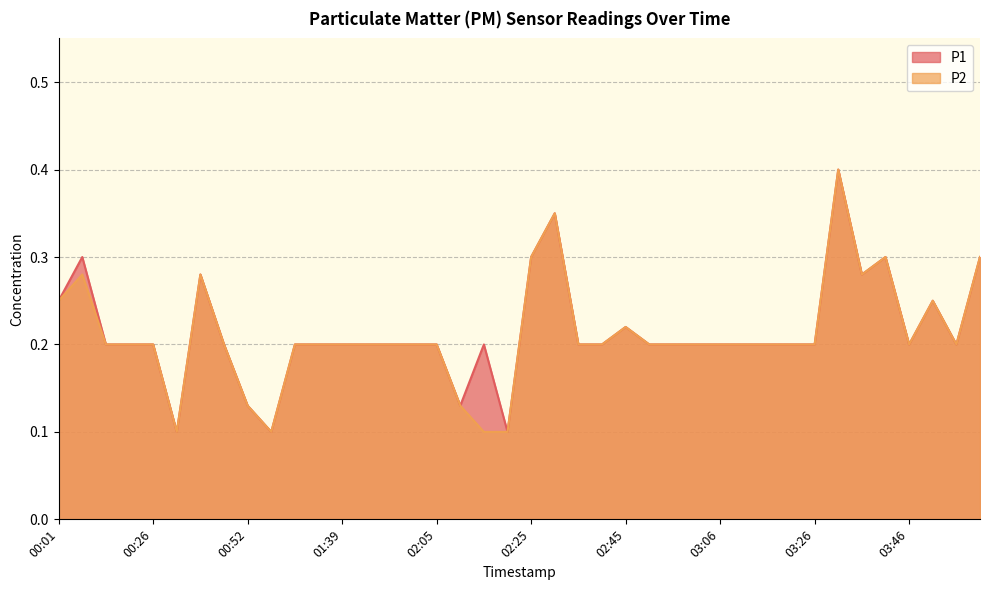

List the labels in order of P1 value, smallest first.

00:32, 01:02, 02:20, 00:52, 02:10, 00:16, 00:21, 00:26, 00:47, 01:08, 01:34, 01:39, 01:49, 01:55, 02:00, 02:05, 02:15, 02:35, 02:40, 02:50, 02:56, 03:01, 03:06, 03:11, 03:16, 03:21, 03:26, 03:46, 03:56, 02:45, 00:01, 03:51, 00:37, 03:36, 00:06, 02:25, 03:41, 04:01, 02:30, 03:31